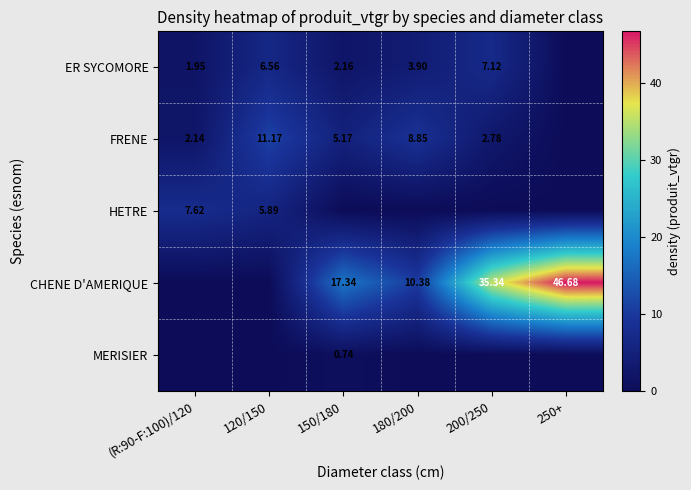

At which category is the sum across all series the highest?

250+